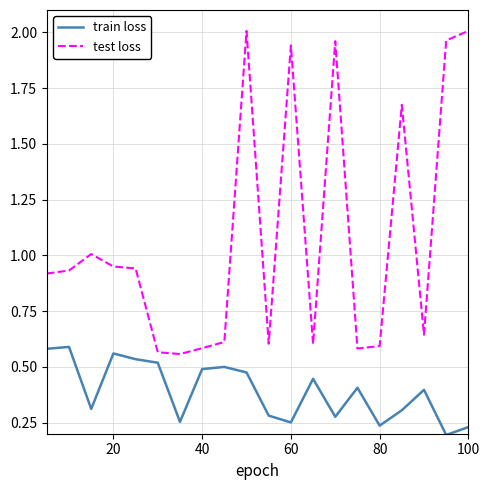

Which series has the widest spread of values?

test loss